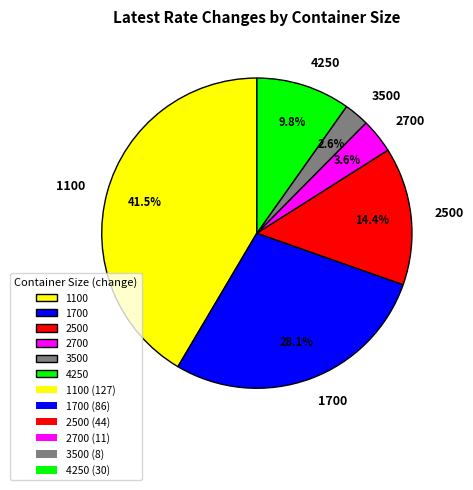

Which category has the smallest portion of the pie?

3500